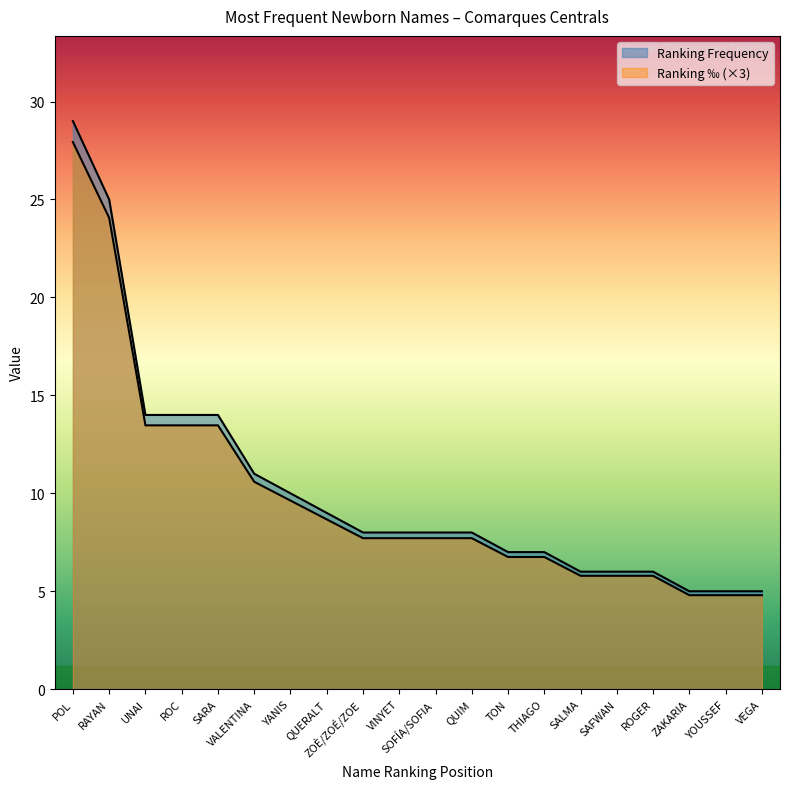

How many data points in Ranking Frequency are above 8?

8